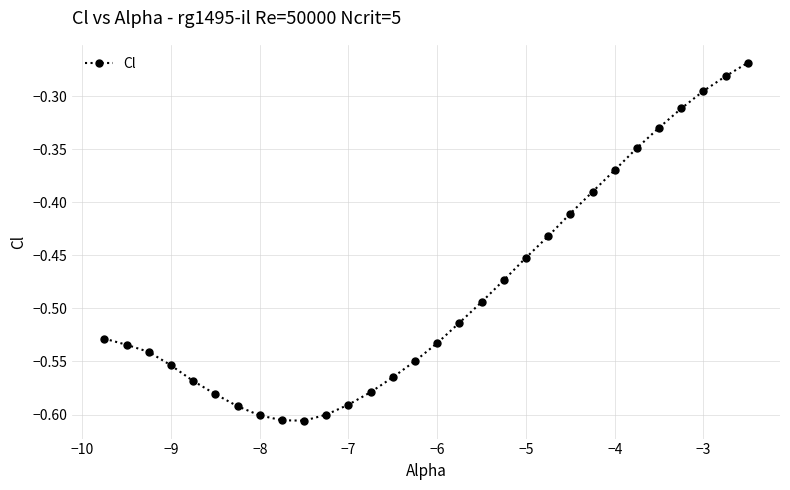

What is the difference between the second highest and second lowest values?

0.3